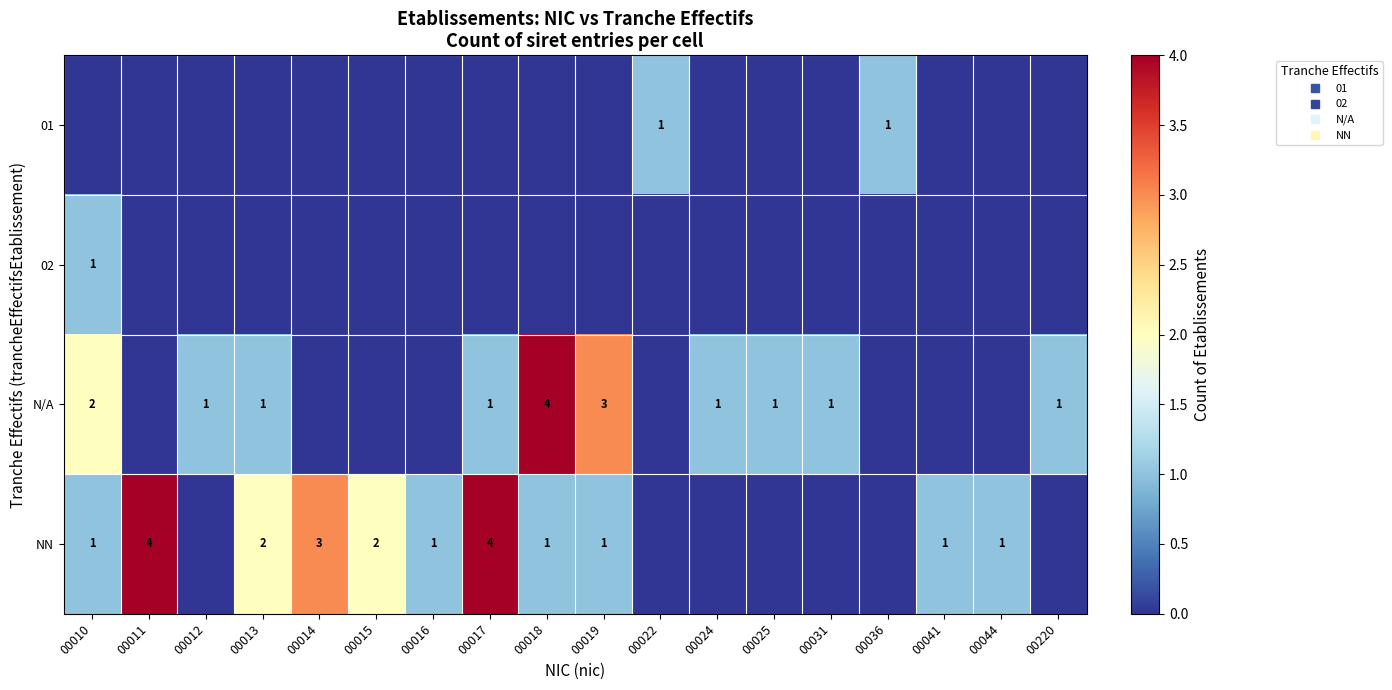

How many values in the 02 series exceed 0?

1